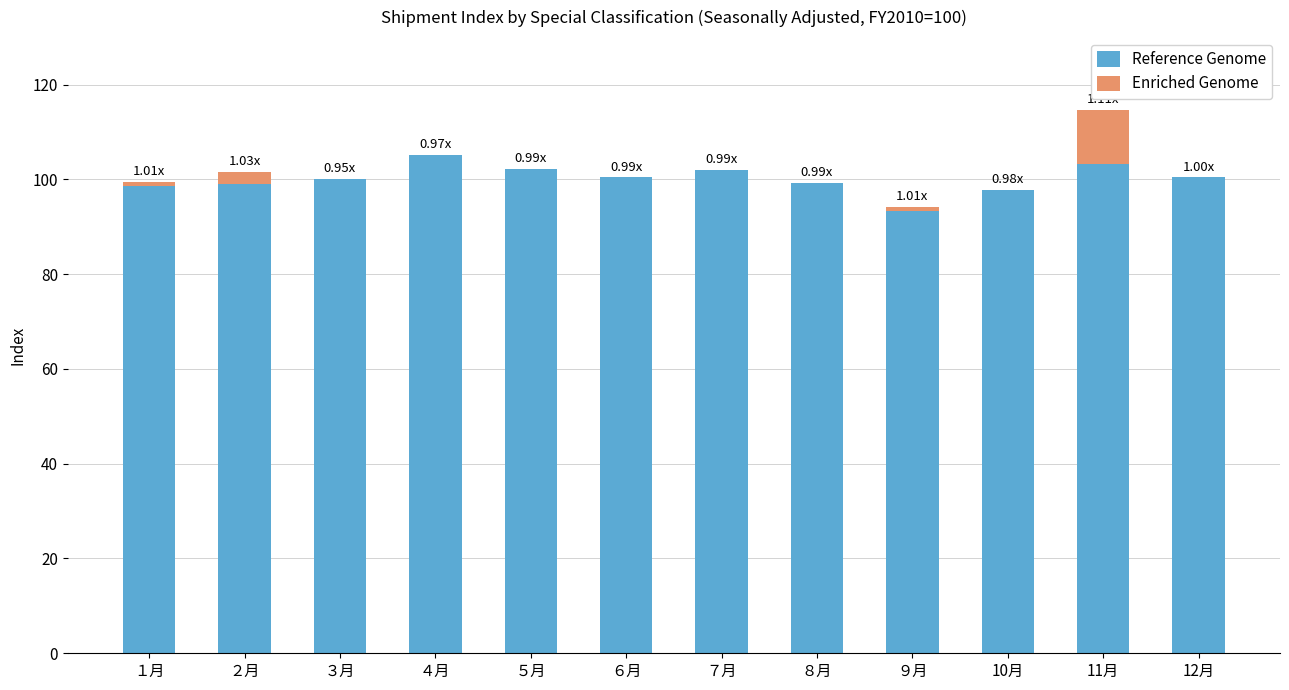

How many distinct data groups are displayed?

2